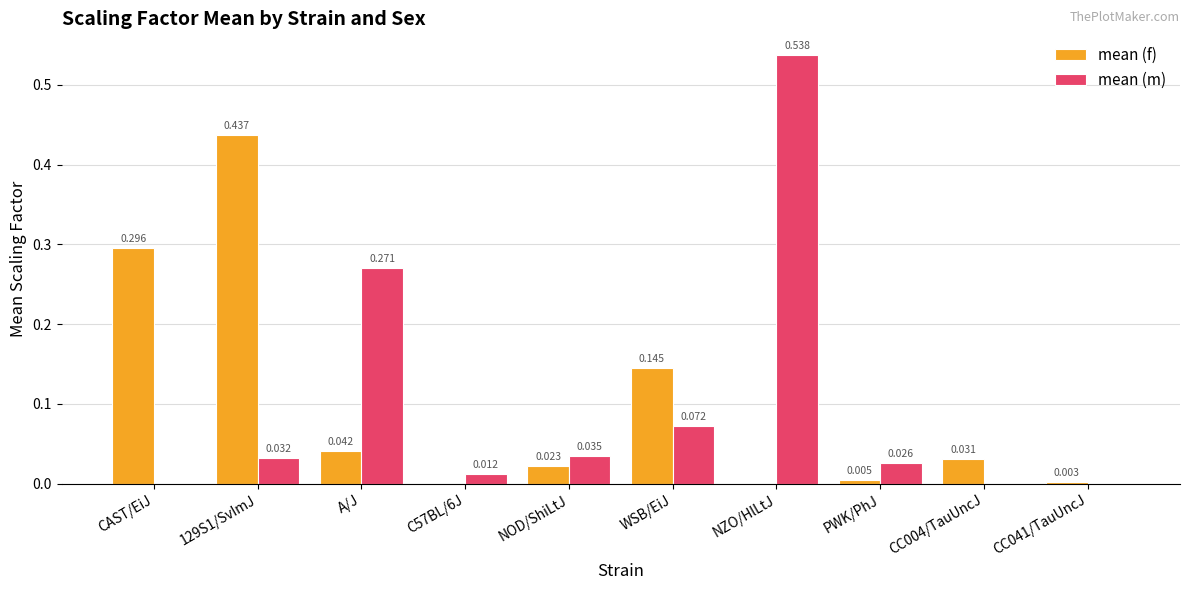

Count the number of categories in the chart.

10